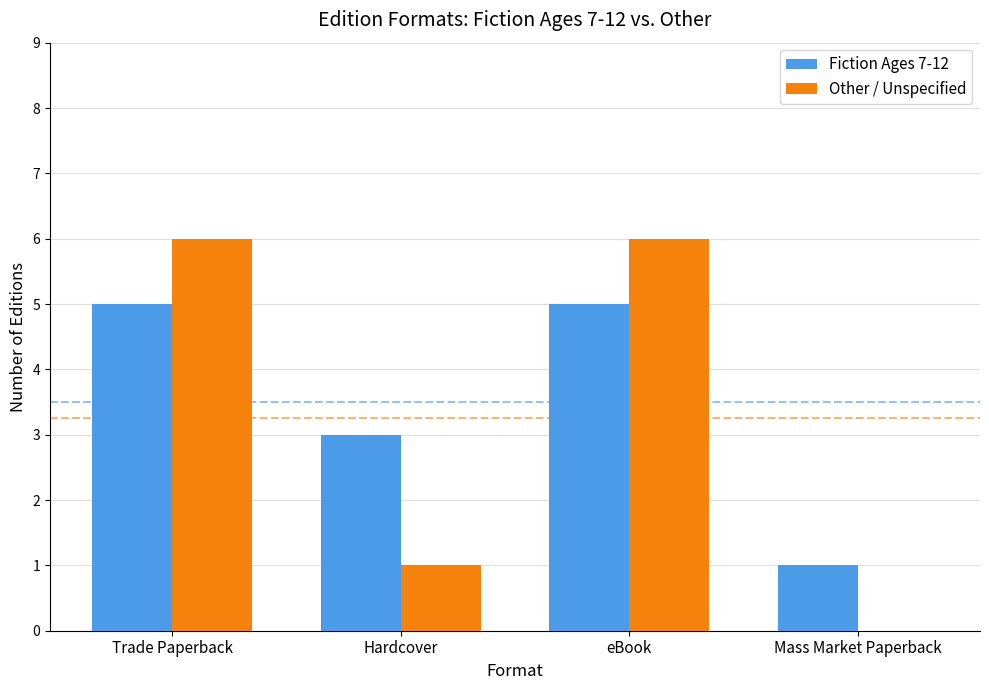

Reading left to right, list all the values displayed in this chart.

Fiction Ages 7-12: 5	3	5	1
Other / Unspecified: 6	1	6	0